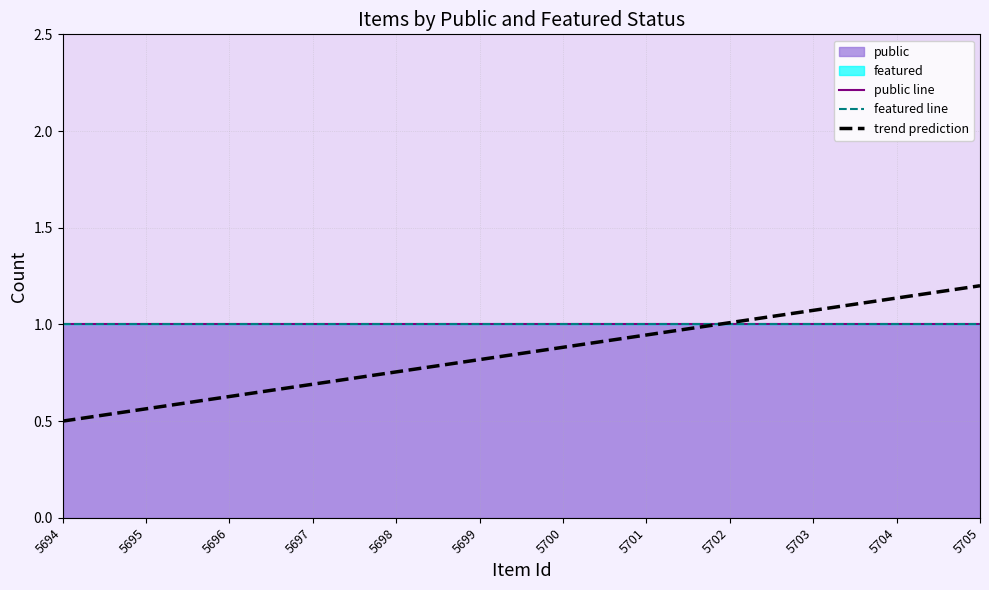

How many intersections are there between trend prediction and featured line?

1